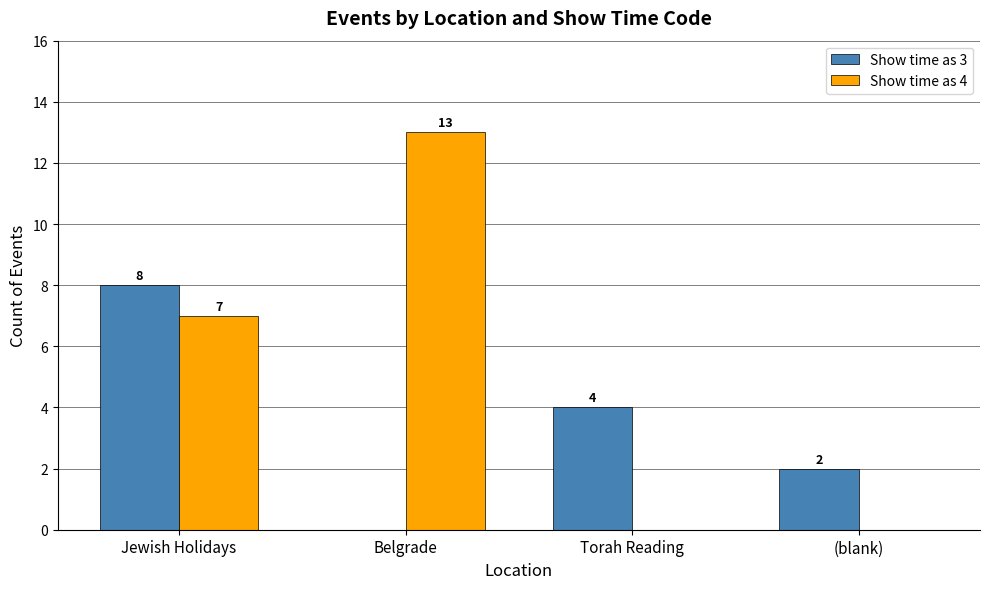

Reading left to right, extract all data points from this chart.

Show time as 3: Jewish Holidays=8	Belgrade=0	Torah Reading=4	(blank)=2
Show time as 4: Jewish Holidays=7	Belgrade=13	Torah Reading=0	(blank)=0